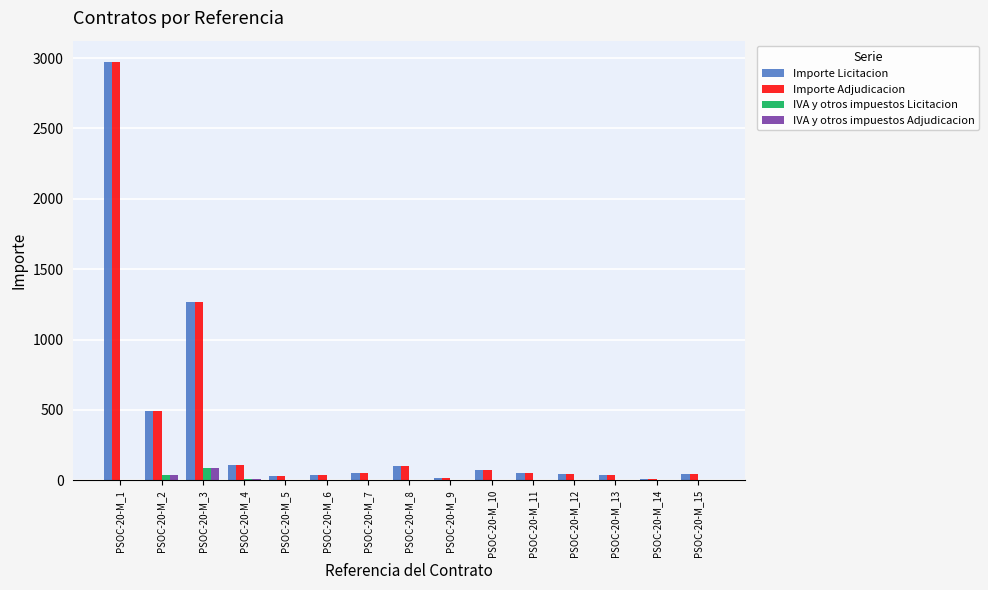

The value of IVA y otros impuestos Licitacion at PSOC-20-M_10 is 0.0. True or false?

True